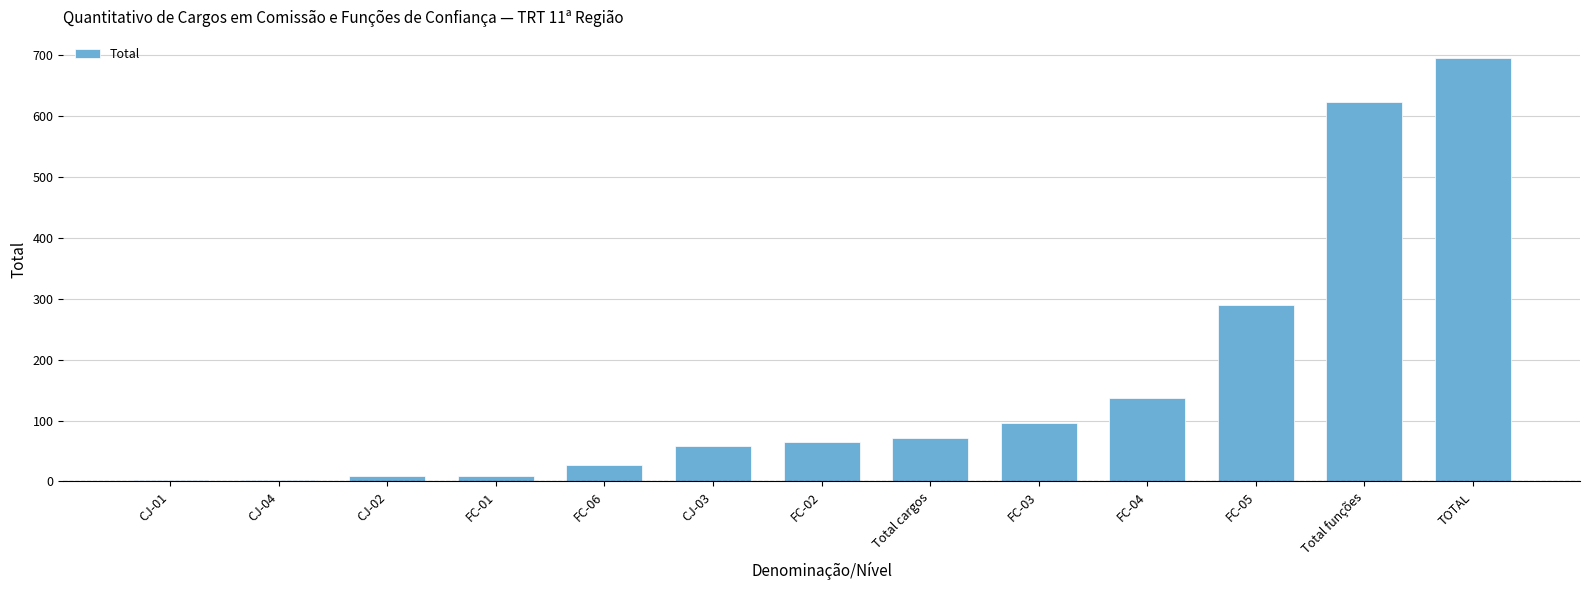

Count the number of data series in this chart.

1